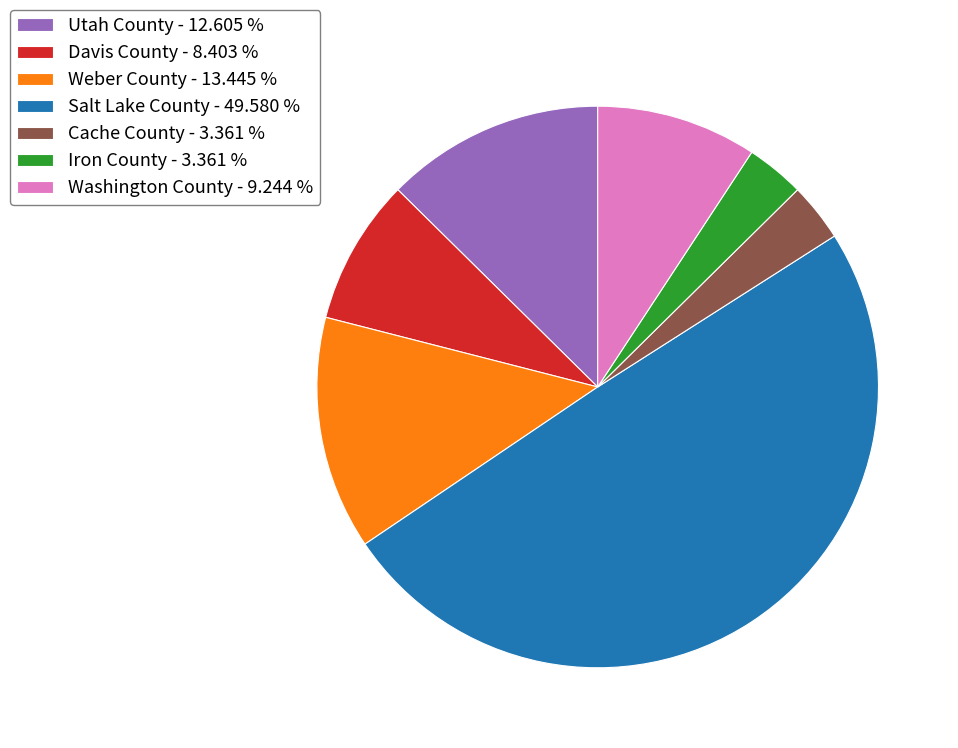

How many slices are in this pie chart?

7